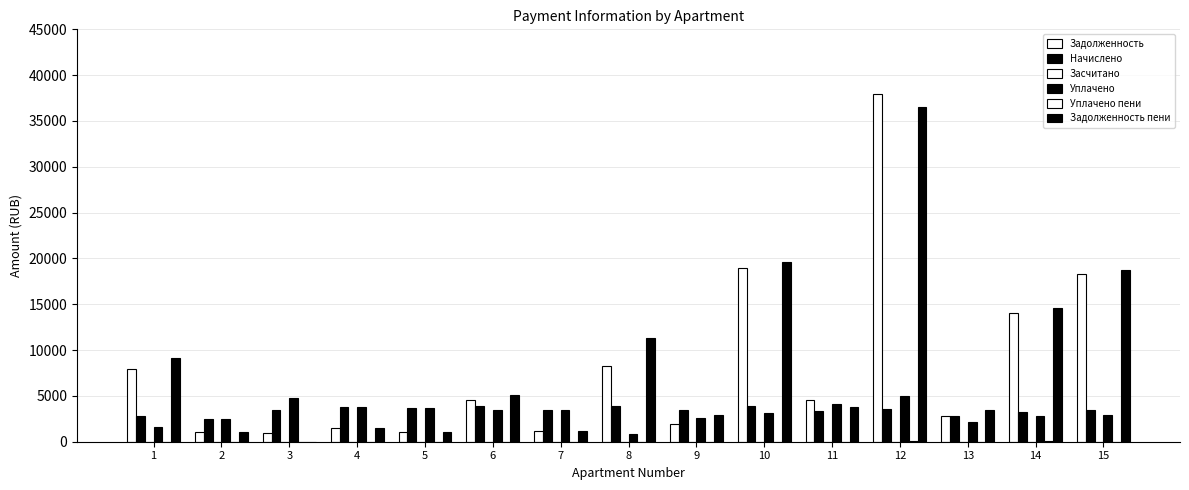

How many series are shown in this chart?

5